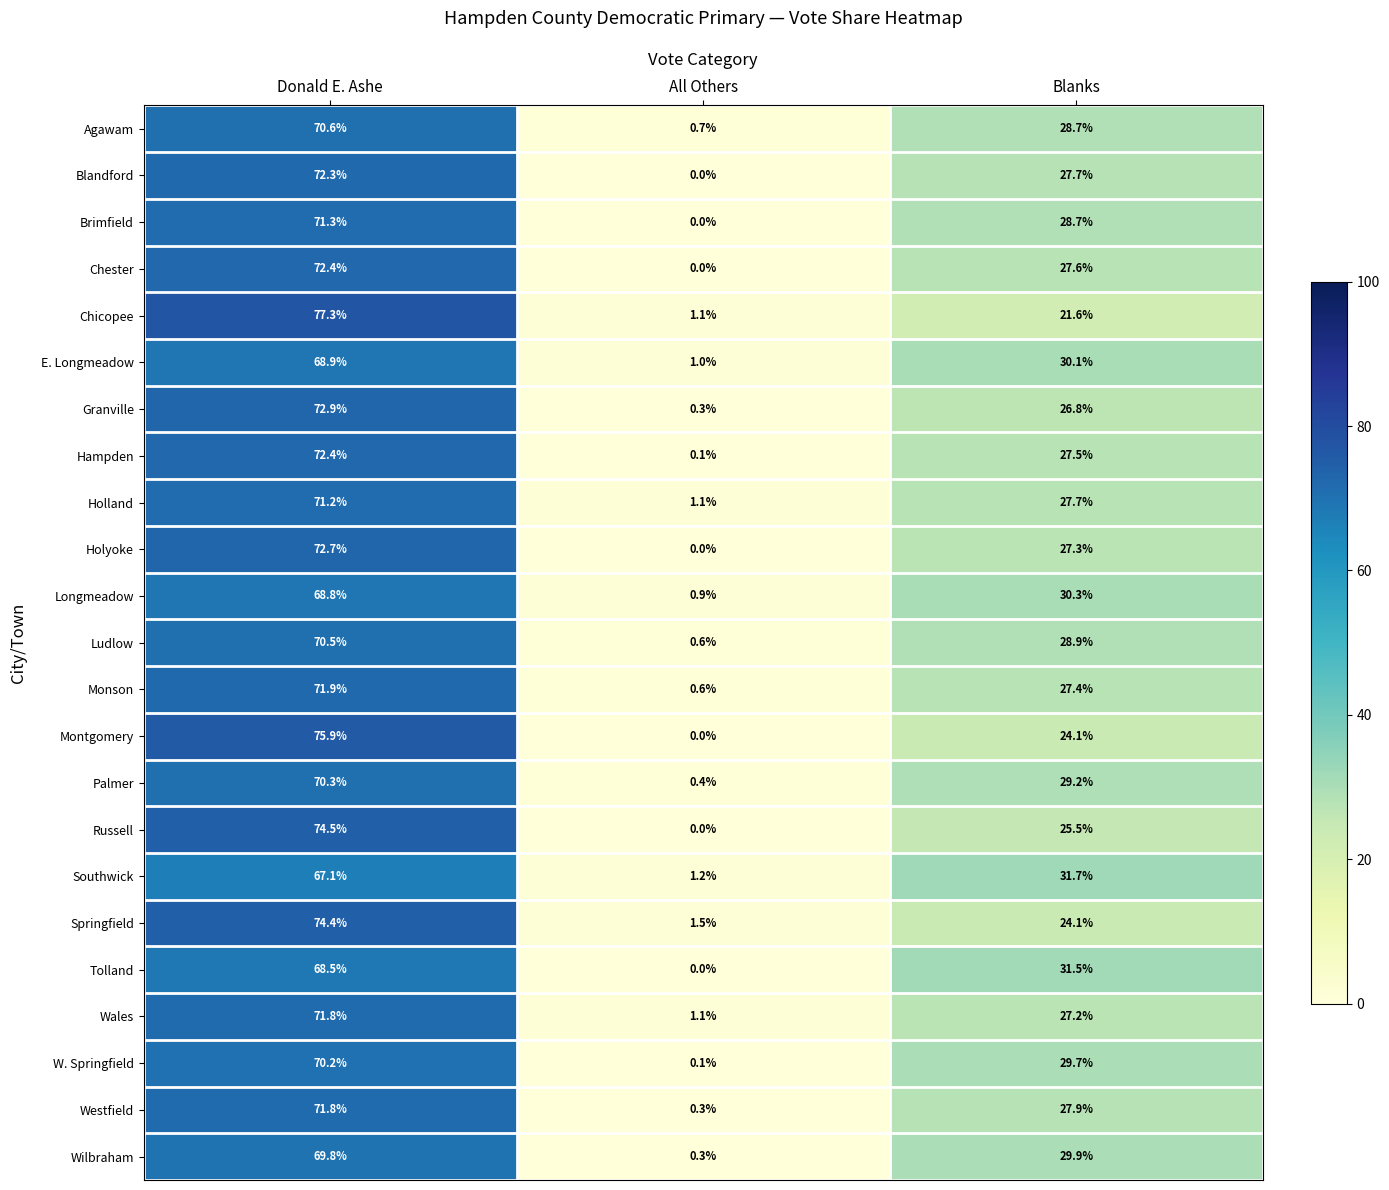

Is it true that W. Springfield equals 0.1 at All Others?

True